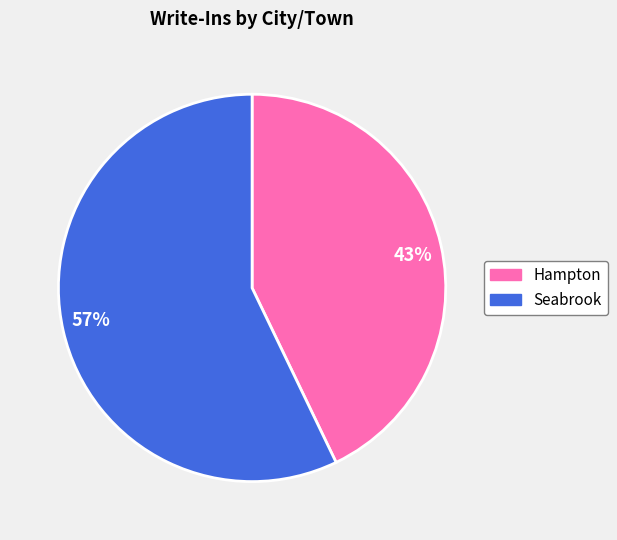

What percentage is the Hampton slice, to the nearest percent?

43%